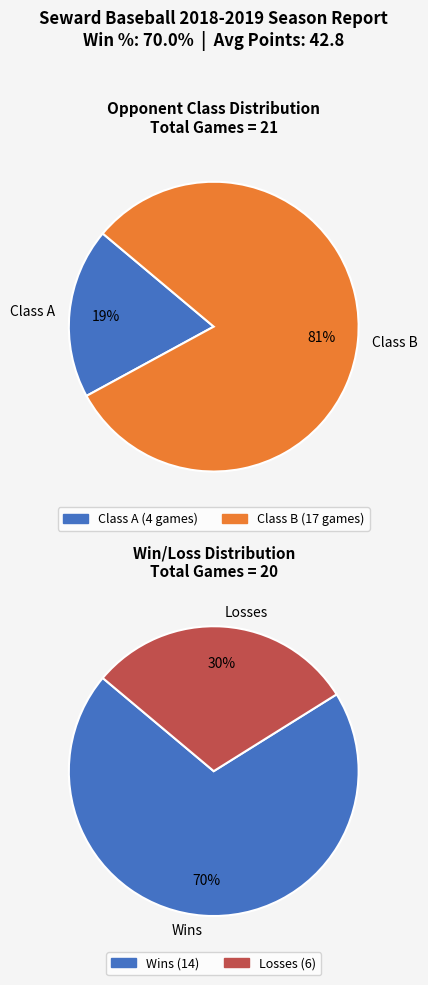

Do Wins and Losses together represent more than half of the pie?

Yes